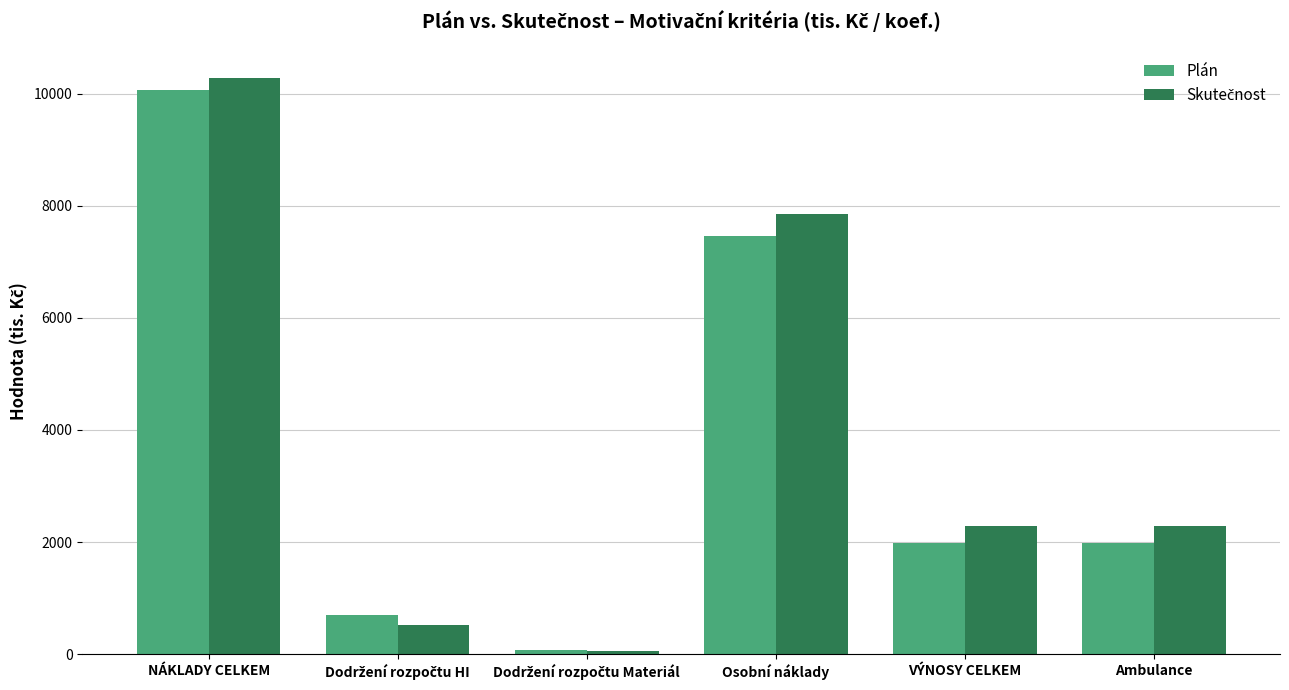

What is the total value across all series at NÁKLADY CELKEM?

20348.5